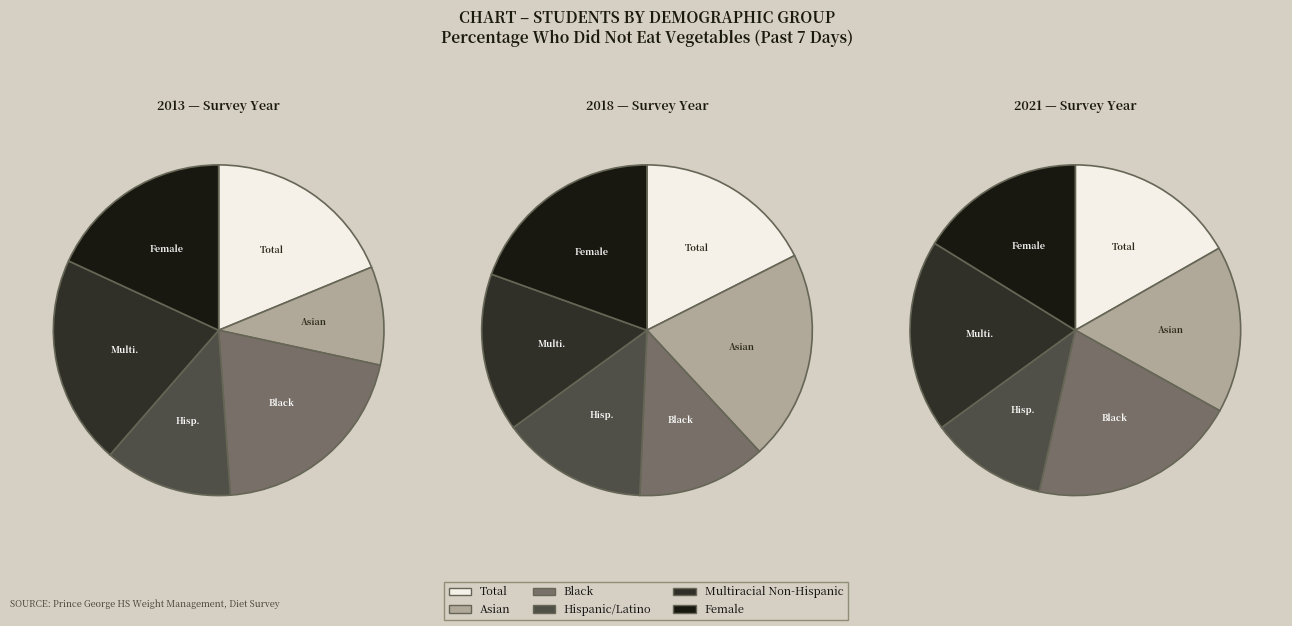

Between Multiracial Non-Hispanic and Asian, which is larger?

Multiracial Non-Hispanic